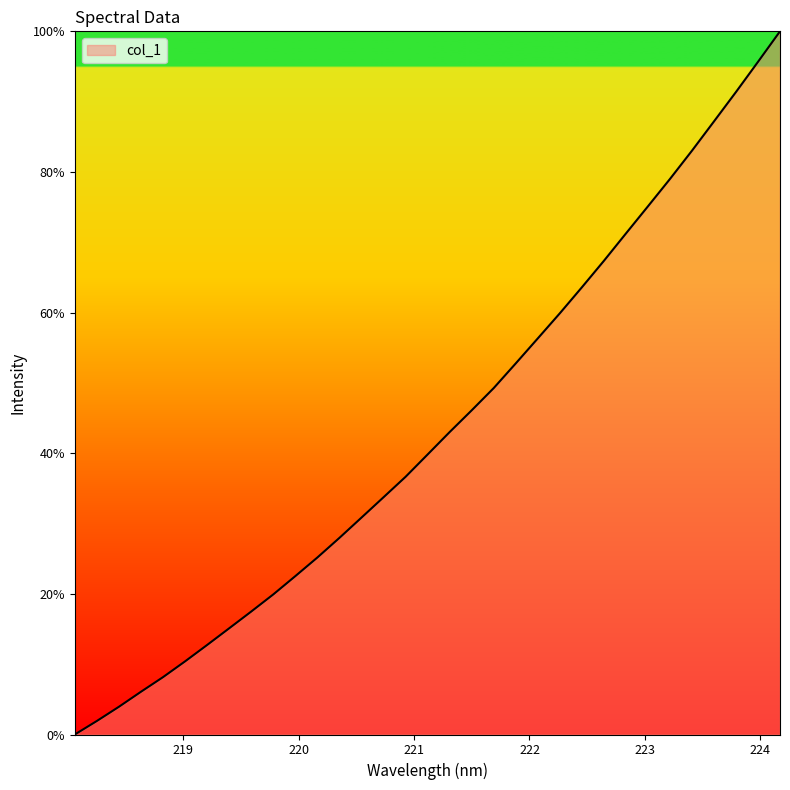

What is the difference between the maximum and minimum values?

100.0